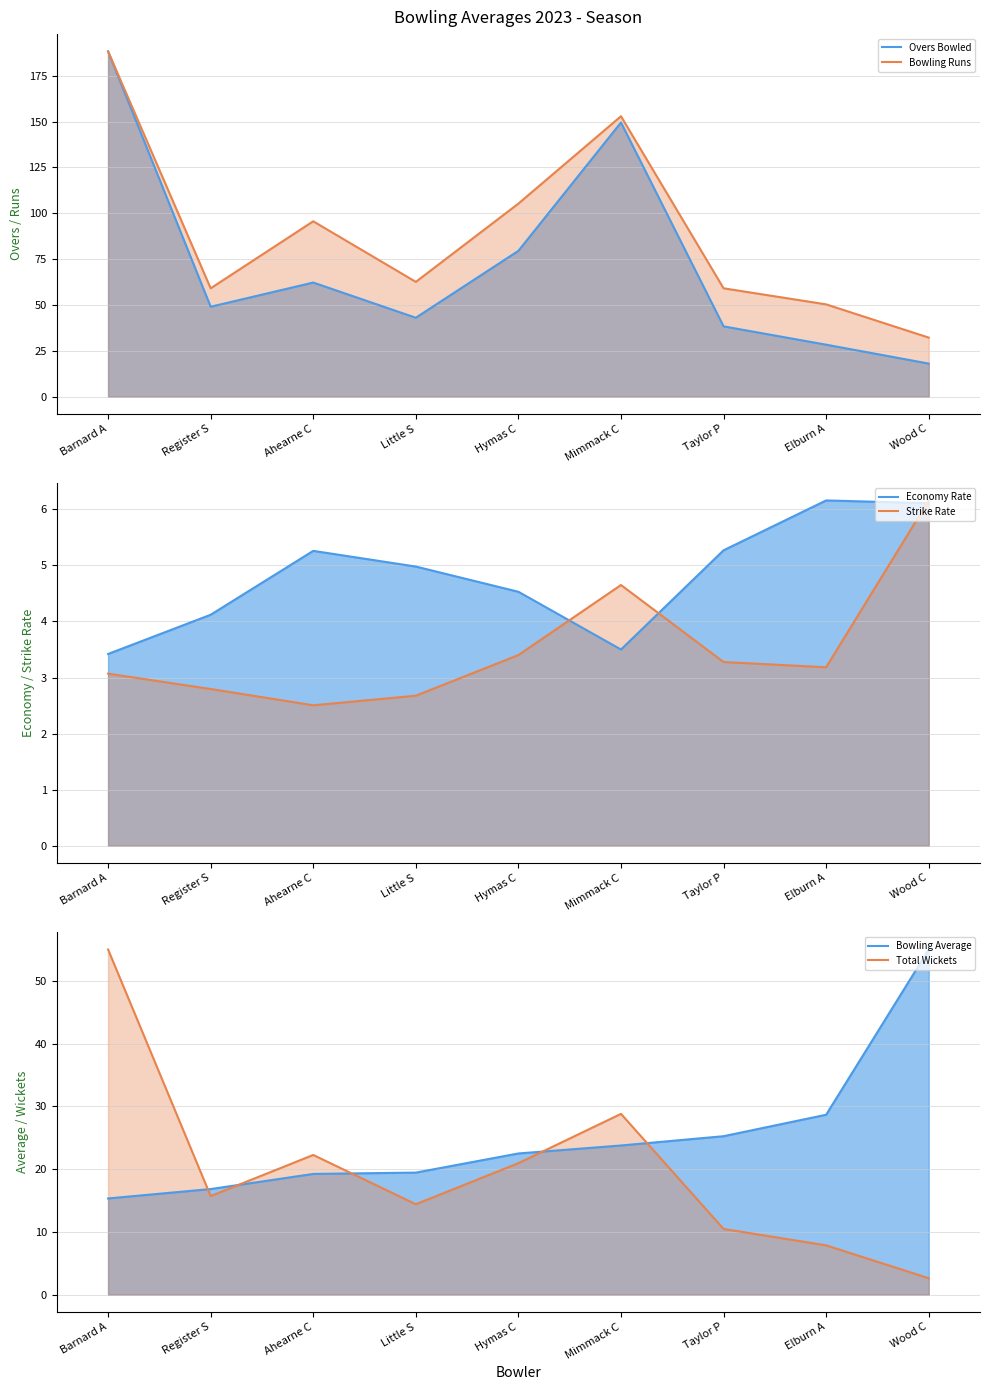

What is the total value across all series at Elburn A?

124.5